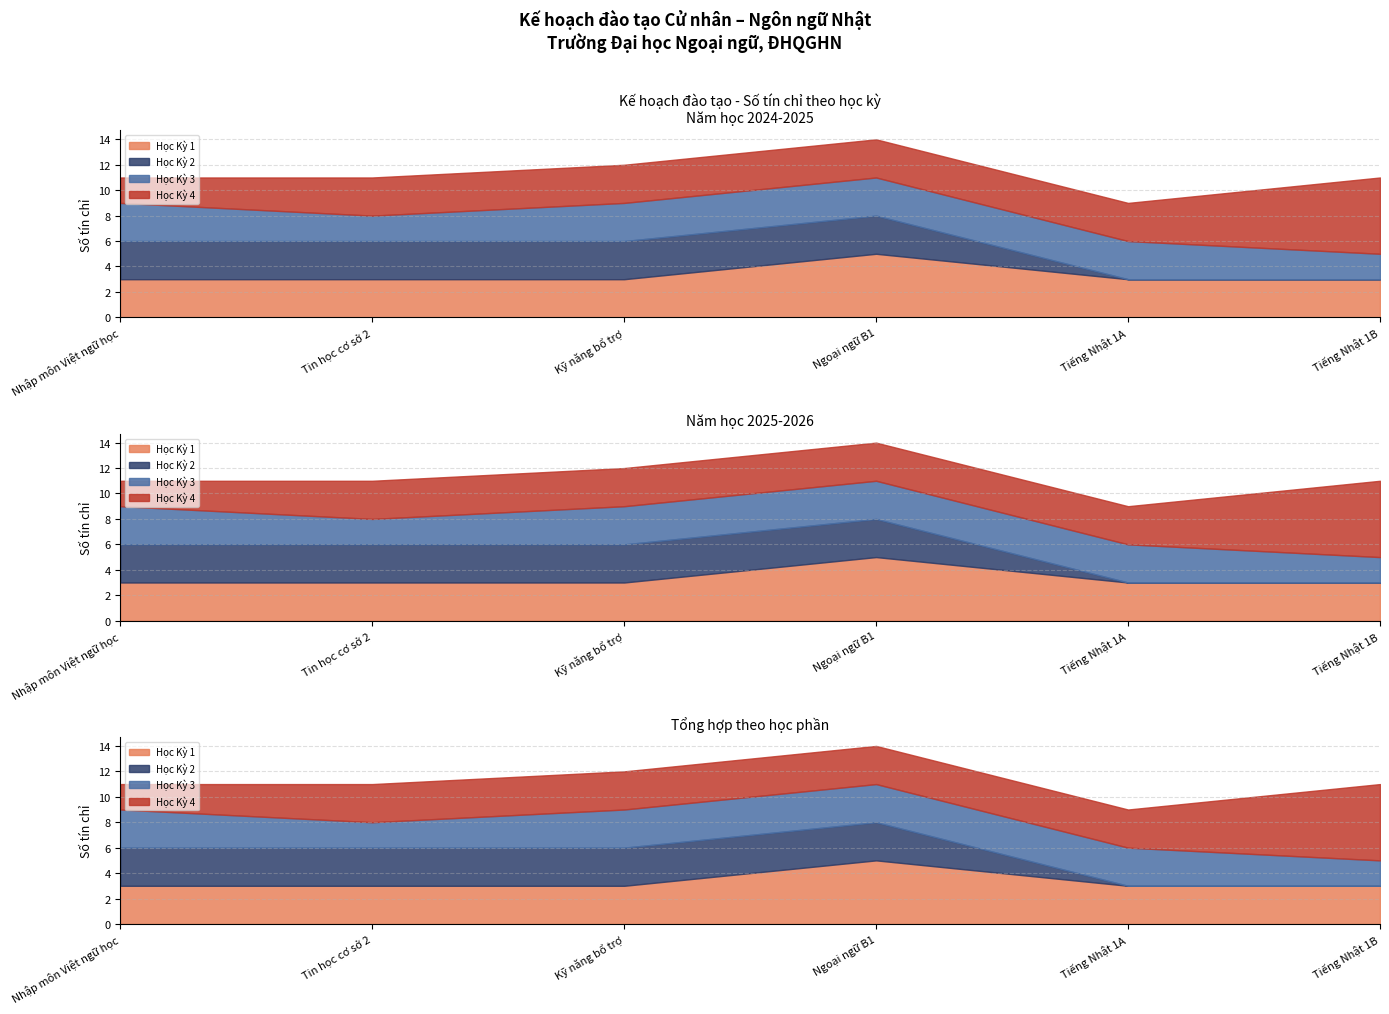

Read the Học Kỳ 4 value at Kỹ năng bổ trợ.

3